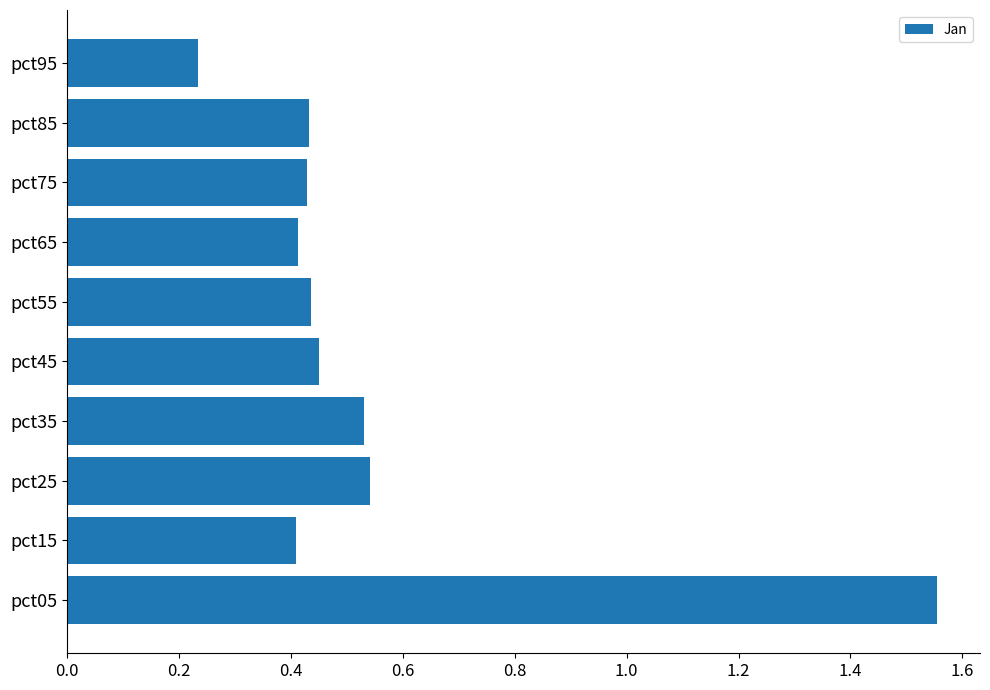

The chart shows a value of 0.3 at pct95. True or false?

False